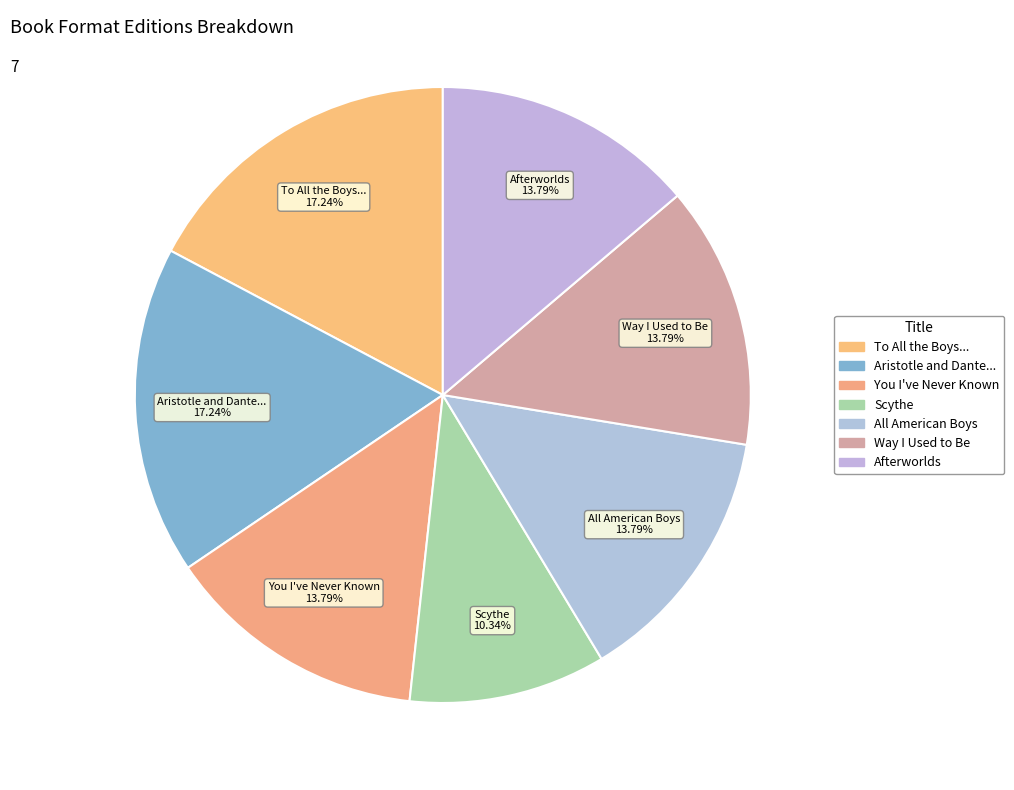

Does All American Boys 13.79% represent more than half of the total?

No